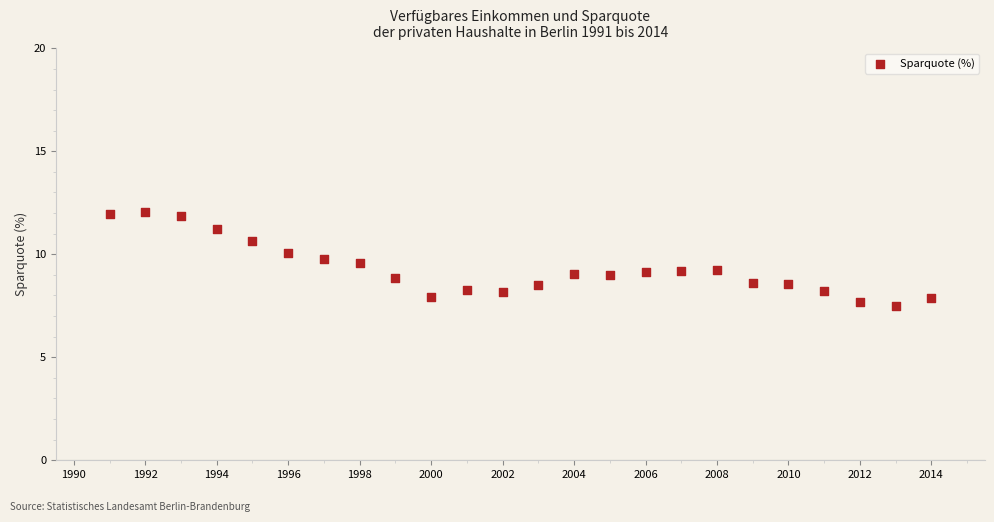

What is the range of Y values (max minus min)?

4.6